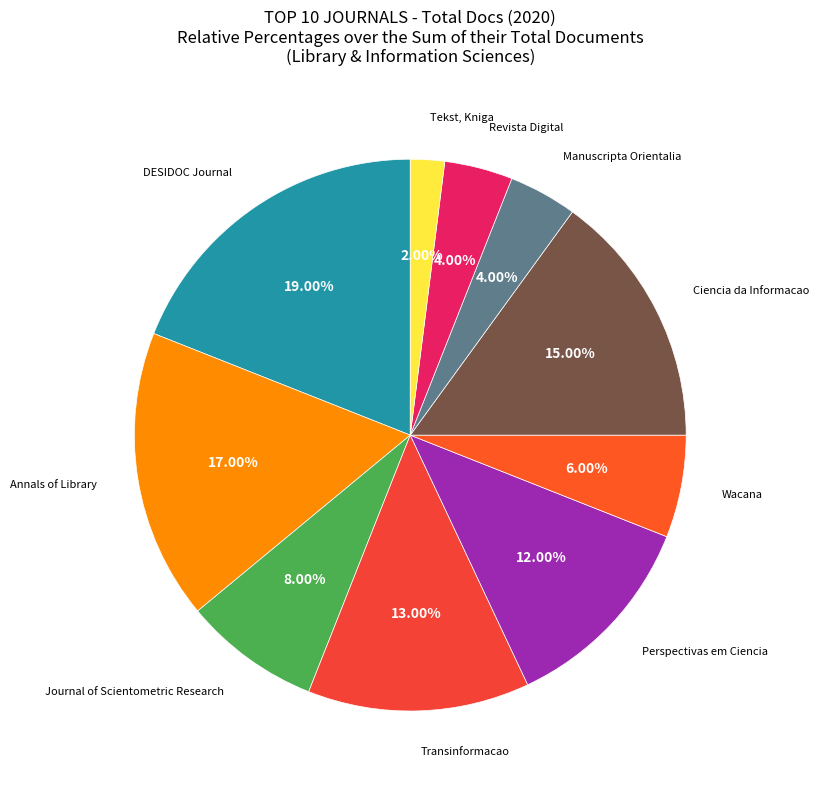

Count the number of slices in the pie.

10